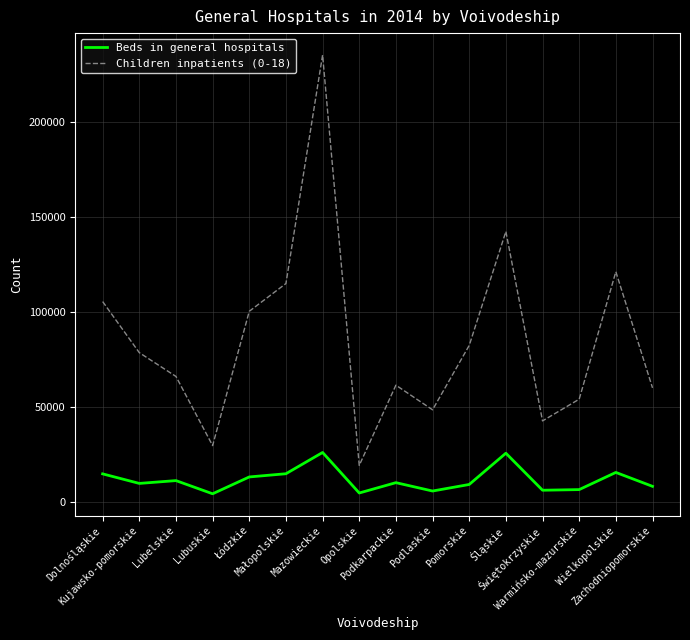

The Beds in general hospitals series shows 18224 at Podkarpackie. True or false?

False